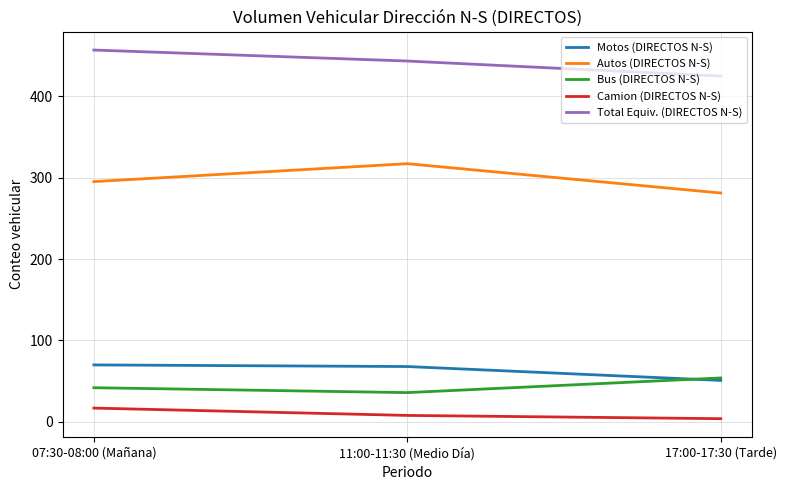

Reading left to right, list all the values displayed in this chart.

Motos (DIRECTOS N-S): 07:30-08:00 (Mañana)=70.0	11:00-11:30 (Medio Día)=68.0	17:00-17:30 (Tarde)=51.0
Autos (DIRECTOS N-S): 07:30-08:00 (Mañana)=295.0	11:00-11:30 (Medio Día)=317.0	17:00-17:30 (Tarde)=281.0
Bus (DIRECTOS N-S): 07:30-08:00 (Mañana)=42.0	11:00-11:30 (Medio Día)=36.0	17:00-17:30 (Tarde)=54.0
Camion (DIRECTOS N-S): 07:30-08:00 (Mañana)=17.0	11:00-11:30 (Medio Día)=8.0	17:00-17:30 (Tarde)=4.0
Total Equiv. (DIRECTOS N-S): 07:30-08:00 (Mañana)=456.5	11:00-11:30 (Medio Día)=443.0	17:00-17:30 (Tarde)=424.5